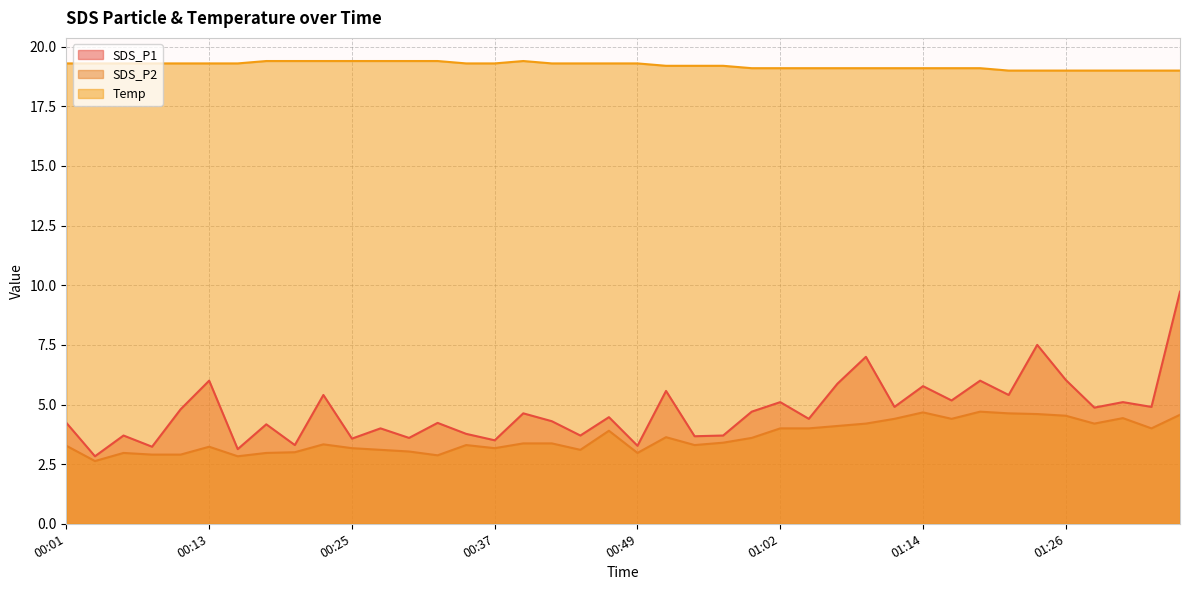

Which series has the widest spread of values?

SDS_P1